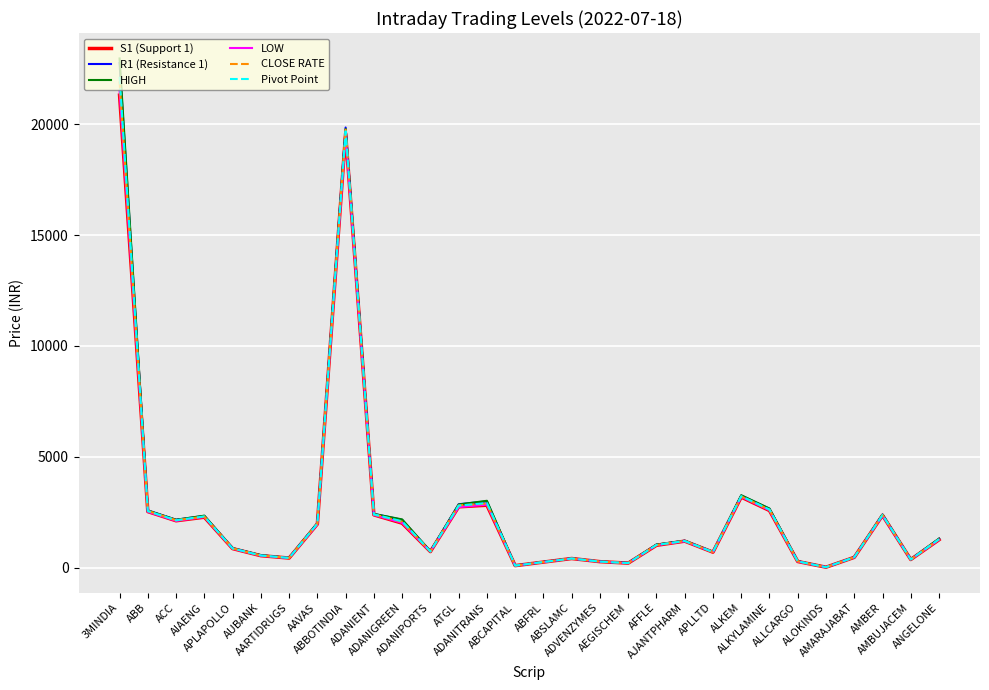

Where is Pivot Point nearest to the value 11076?

ALKEM